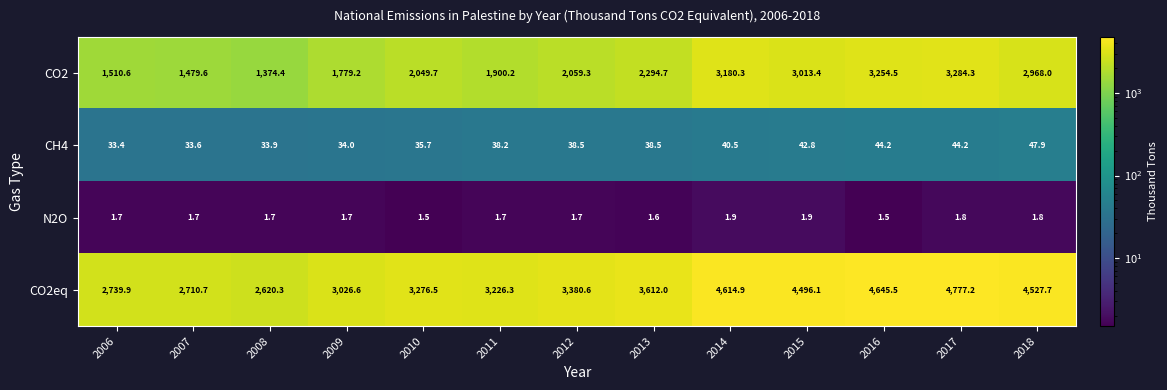

How many data points does each series have?

13